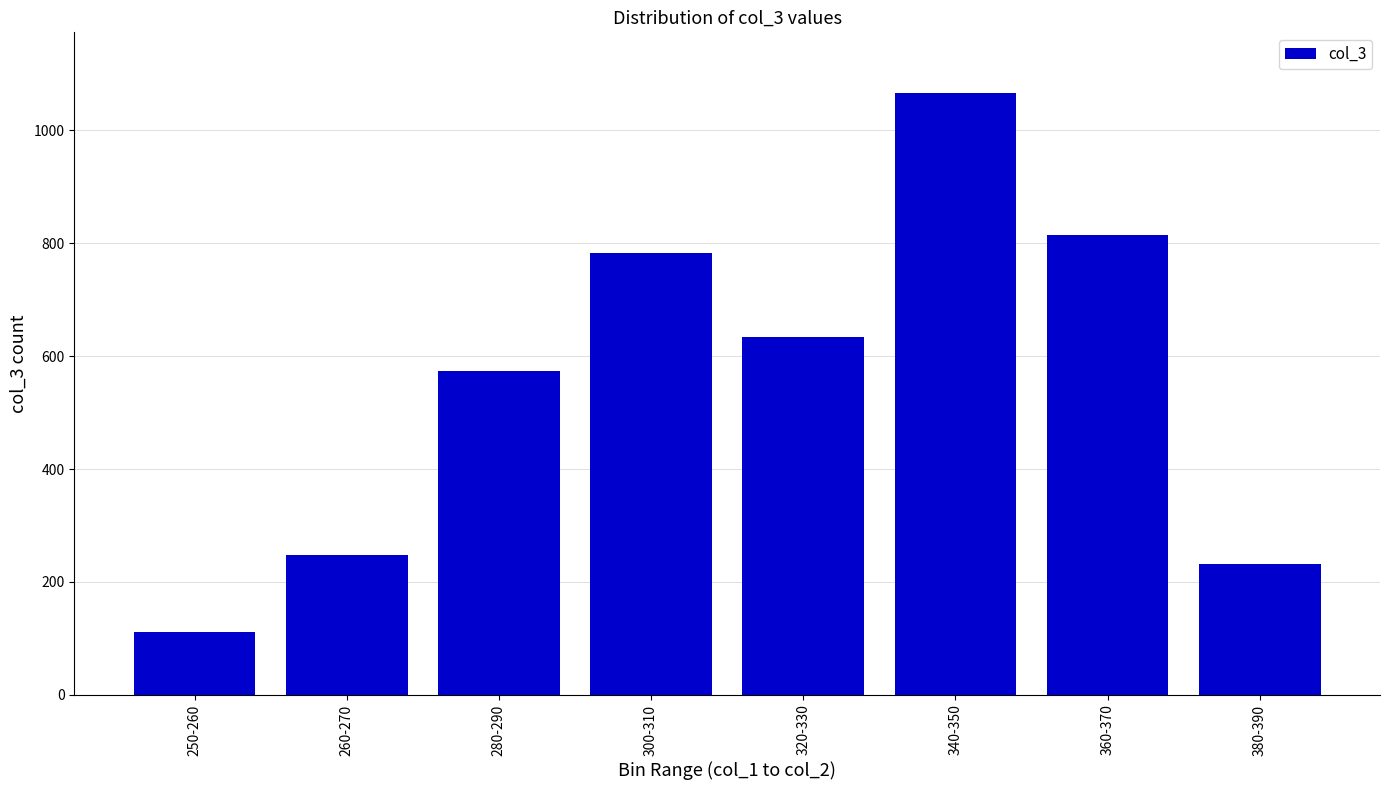

How many values are below 634?

4